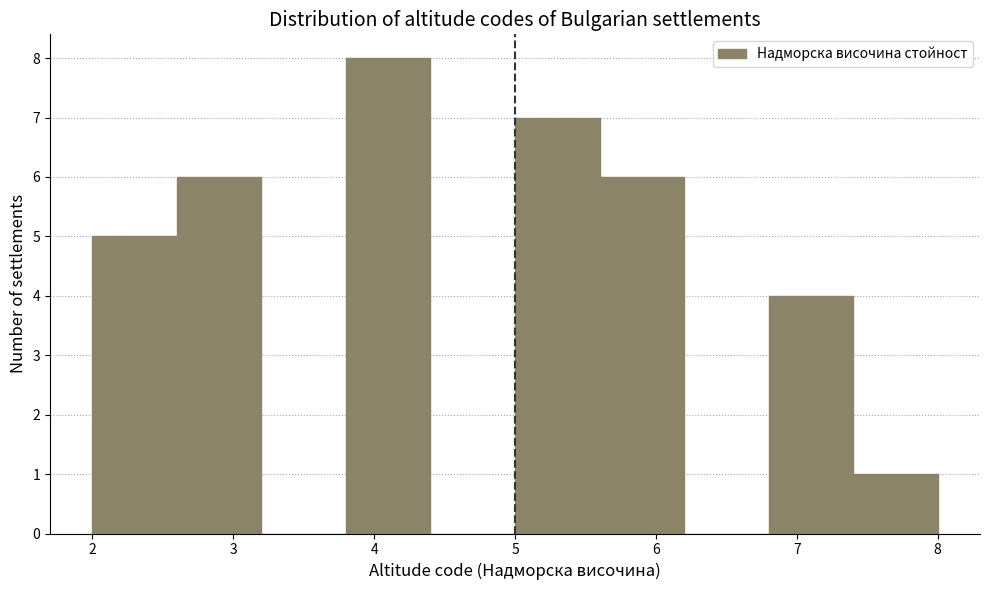

Reading left to right, transcribe this chart: for each bar, give the range it covers on the x-axis and its height. The values are not printed on the chart, so give them approximately, as read against the axis.

2.0 to 2.6: 5
2.6 to 3.2: 6
3.2 to 3.8: 0
3.8 to 4.4: 8
4.4 to 5.0: 0
5.0 to 5.6: 7
5.6 to 6.2: 6
6.2 to 6.8: 0
6.8 to 7.4: 4
7.4 to 8.0: 1